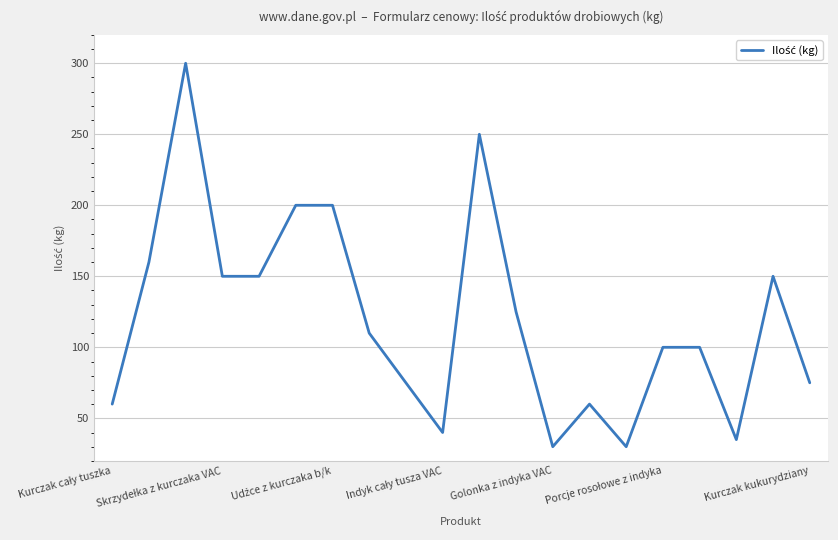

What is the greatest value displayed?

300